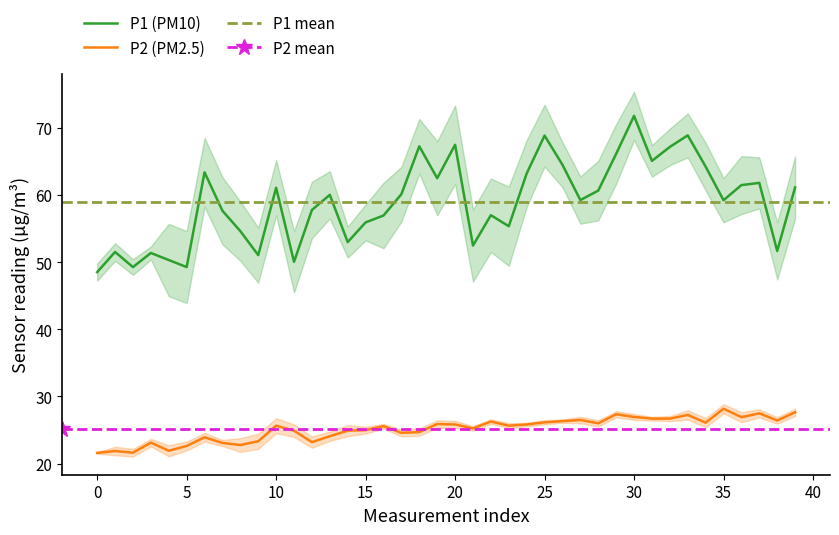

The P2 series shows 47.8 at 29. True or false?

False